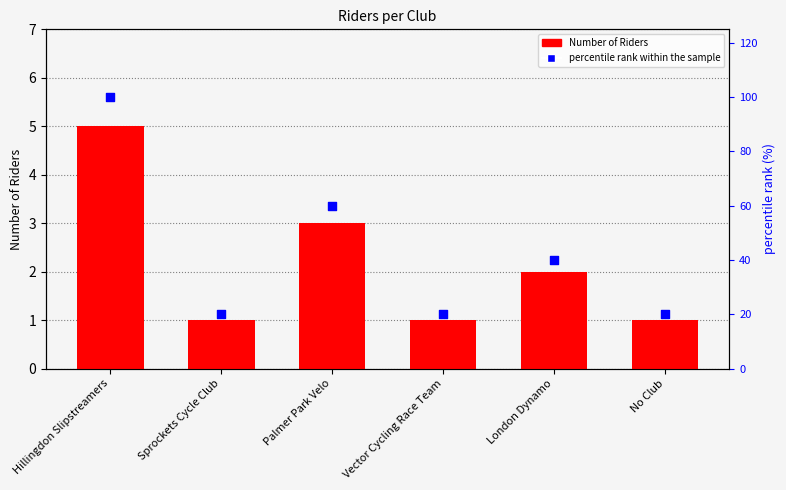

What are all the series names shown in the legend?

Number of Riders, percentile rank within the sample